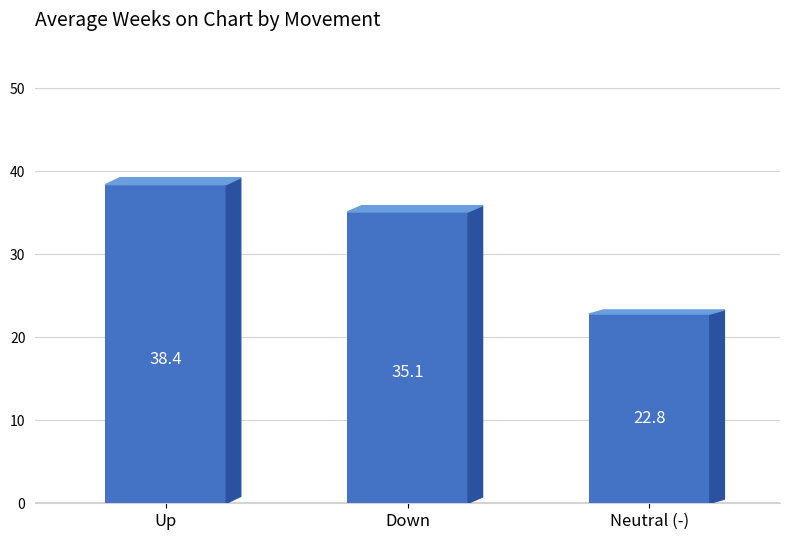

What is the maximum value shown in the chart?

38.4